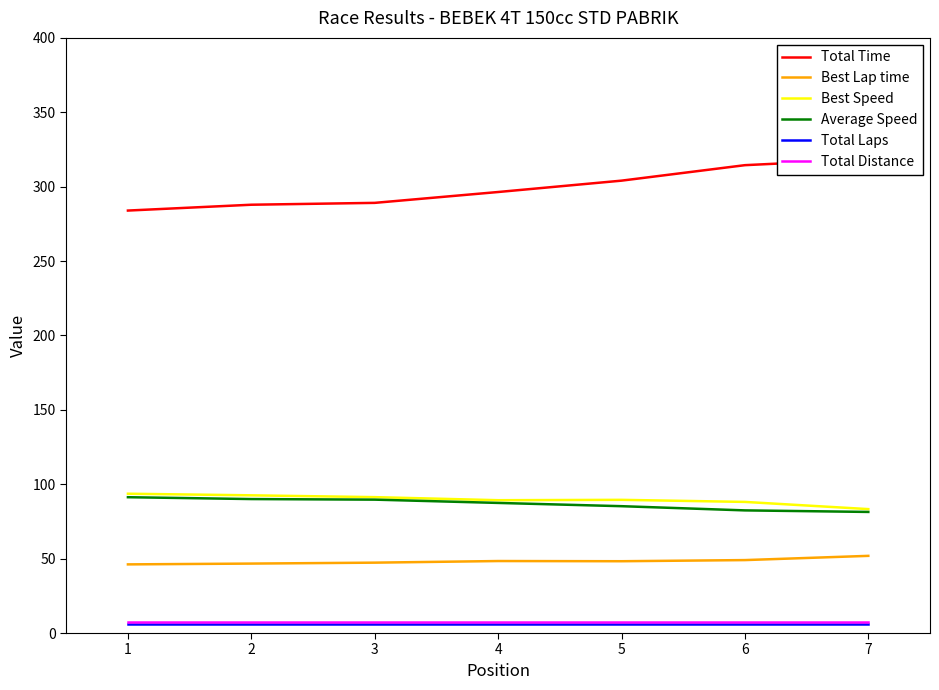

What is the total value across all series at 6?

547.2